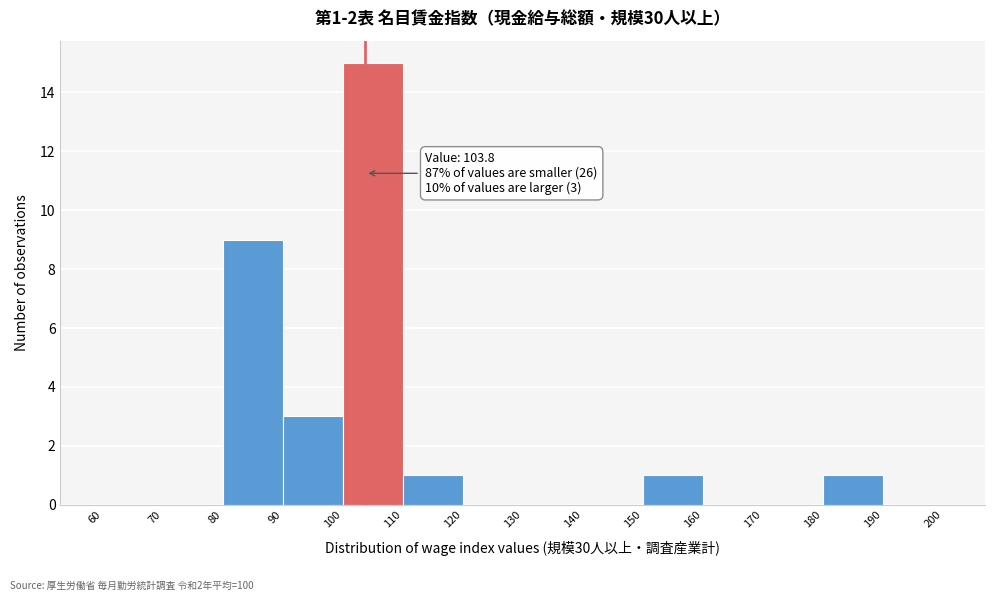

Which range on the x-axis has the tallest bar?

100 to 110